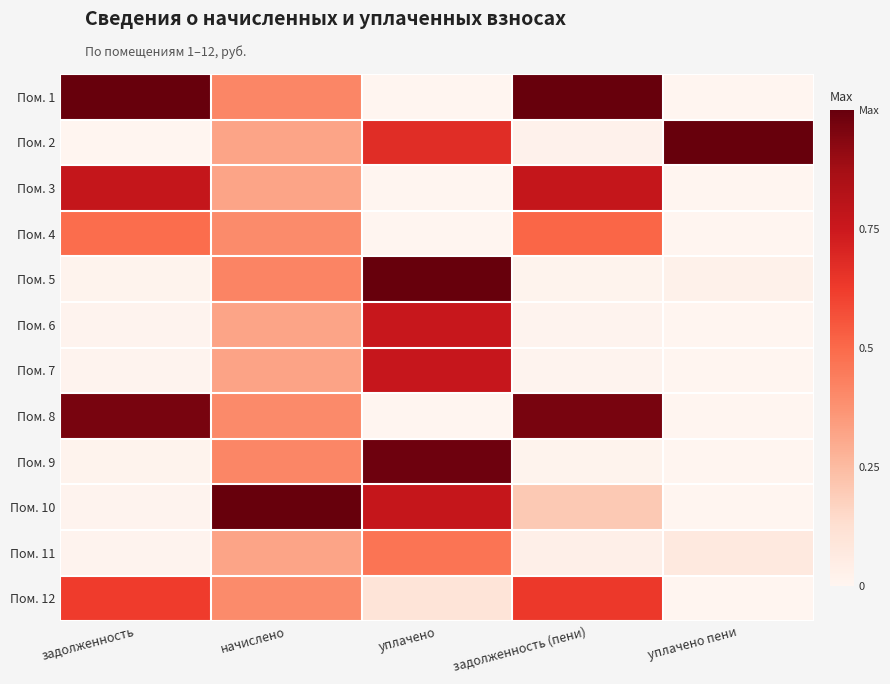

Which series has the largest range (max minus min)?

Пом. 1